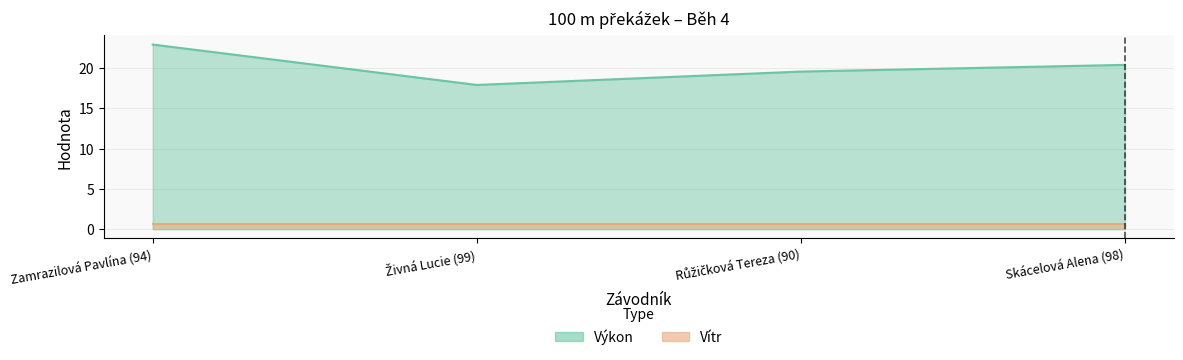

Where does the data first go above 20?

Zamrazilová Pavlína (94)